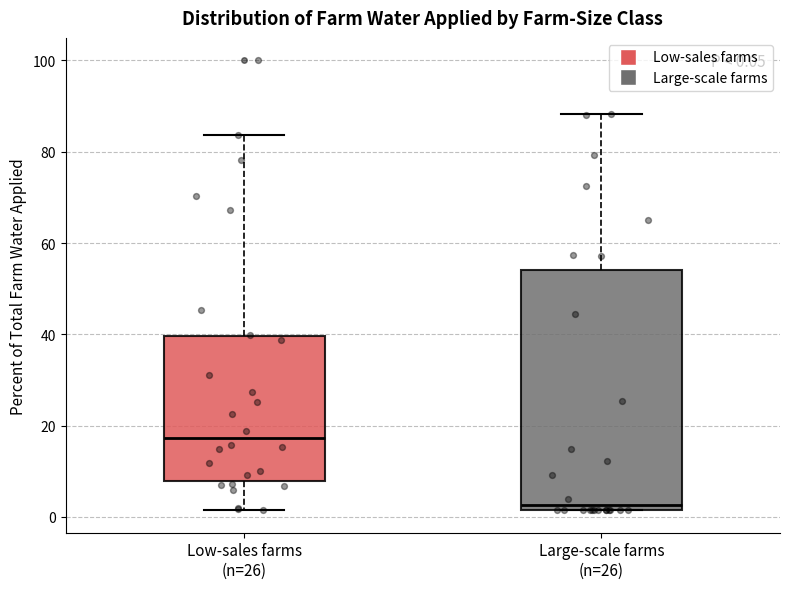

Comparing the boxes themselves (not the whiskers), which one is the tallest?

Large-scale farms (n=26)